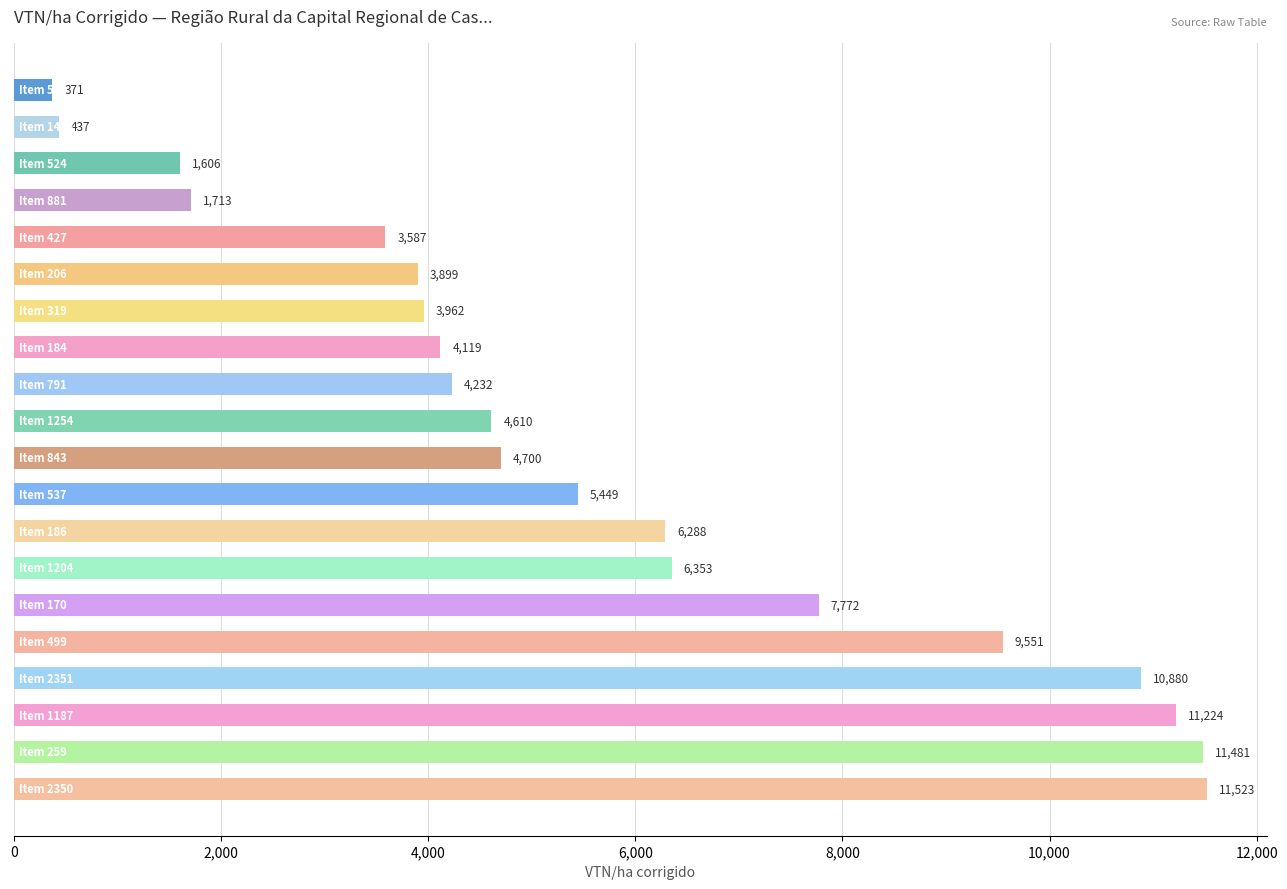

What is the value of the 11th bar from the top?

4699.8